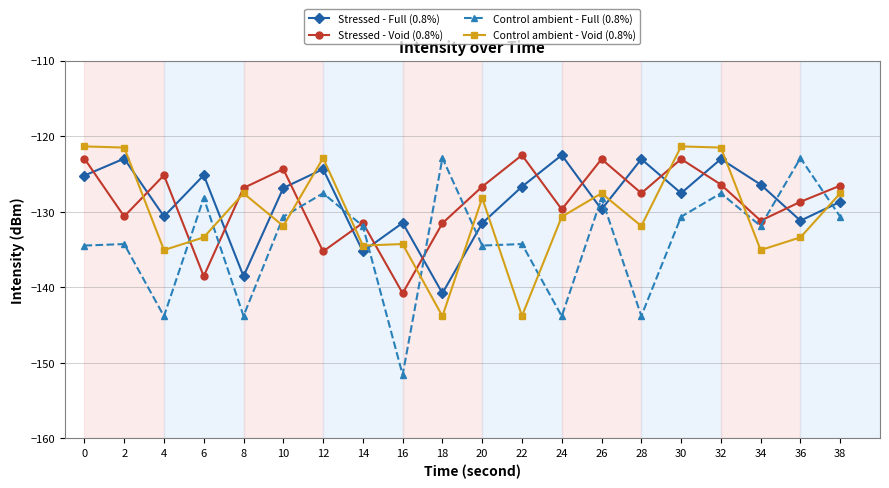

Does the chart display data point markers on the line(s)?

Yes